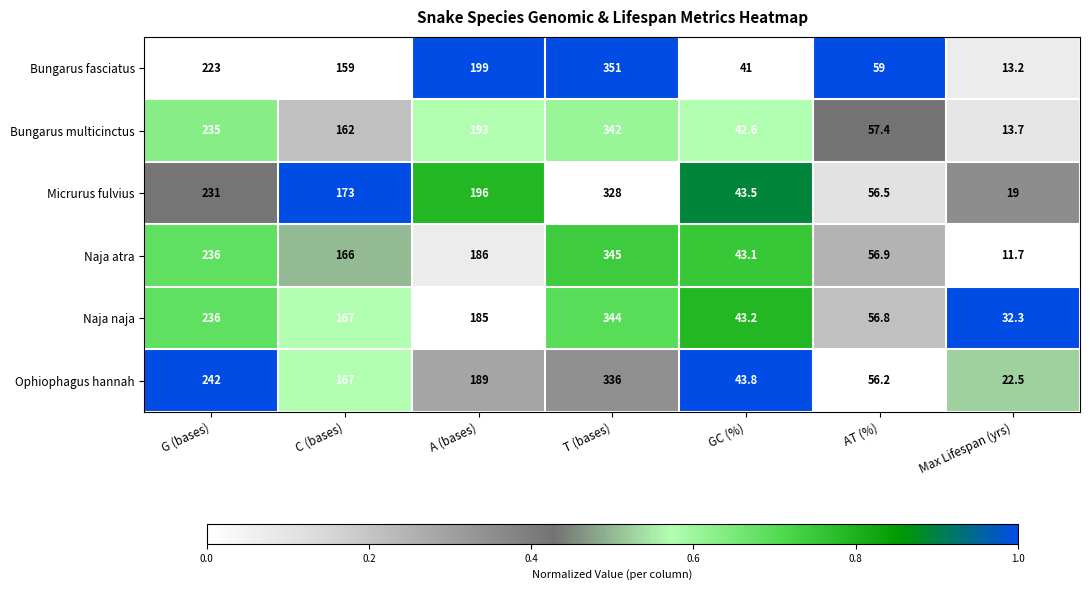

Count the number of data series in this chart.

6